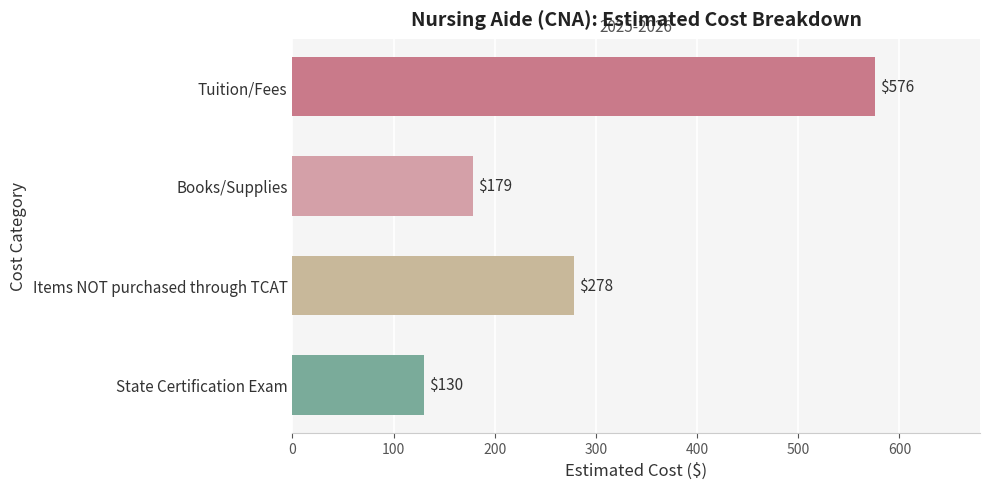

The chart shows a value of 576 at Tuition/Fees. True or false?

True